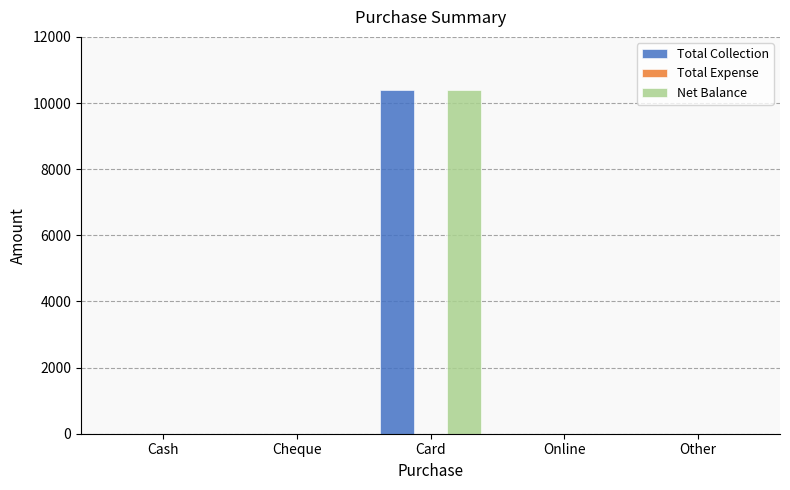

At which category is the sum across all series the highest?

Card